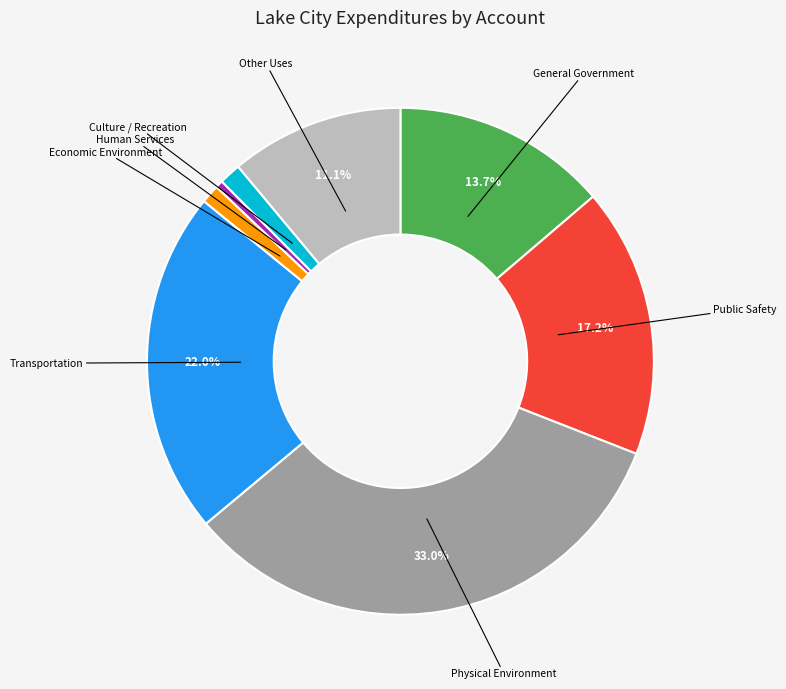

How many slices are in this pie chart?

8